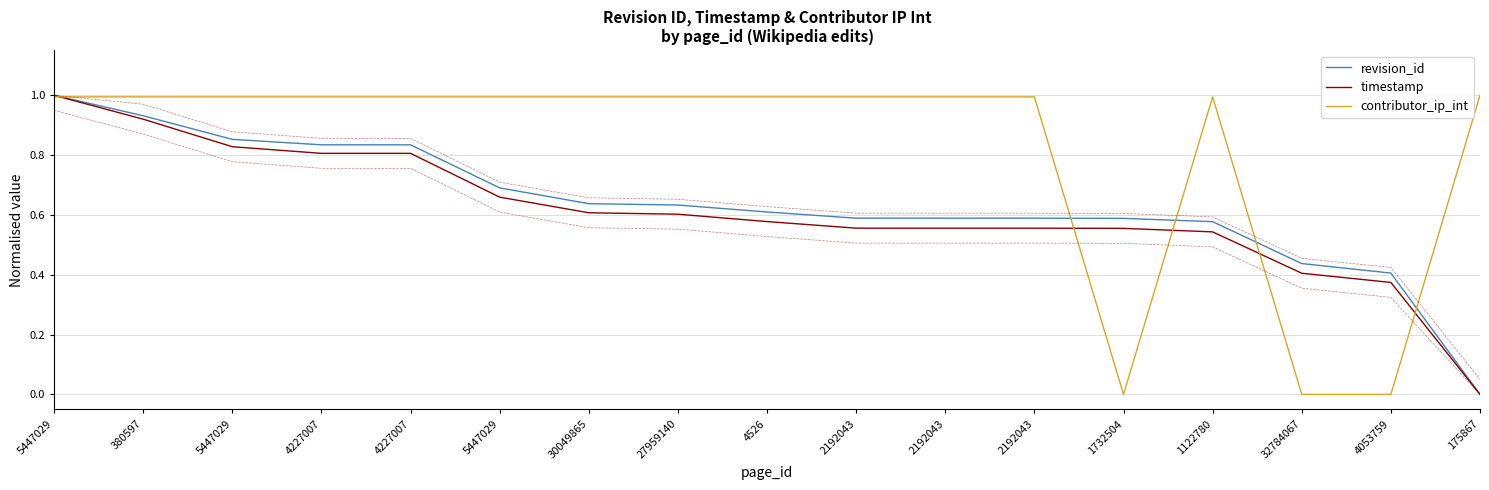

How many times do contributor_ip_int and revision_id cross each other?

5